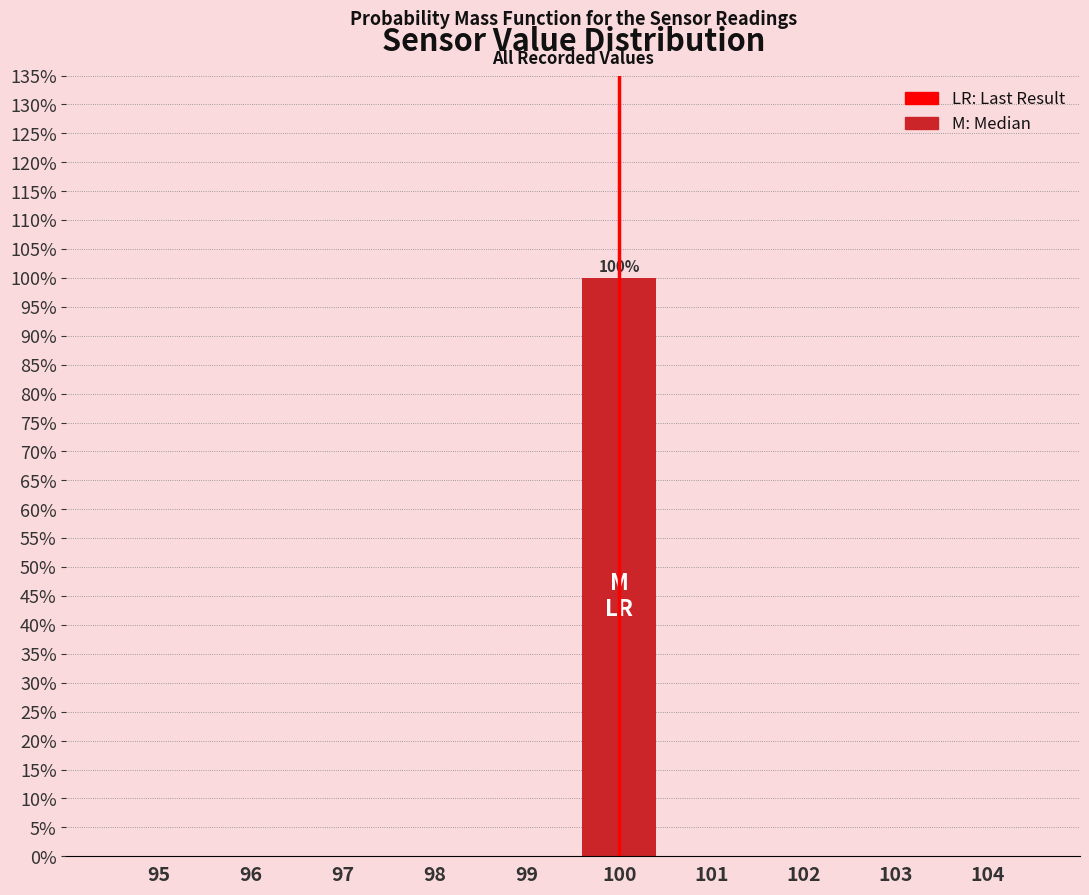

Reading left to right, what are all the values shown in this chart?

95=0	96=0	97=0	98=0	99=0	100=100	101=0	102=0	103=0	104=0